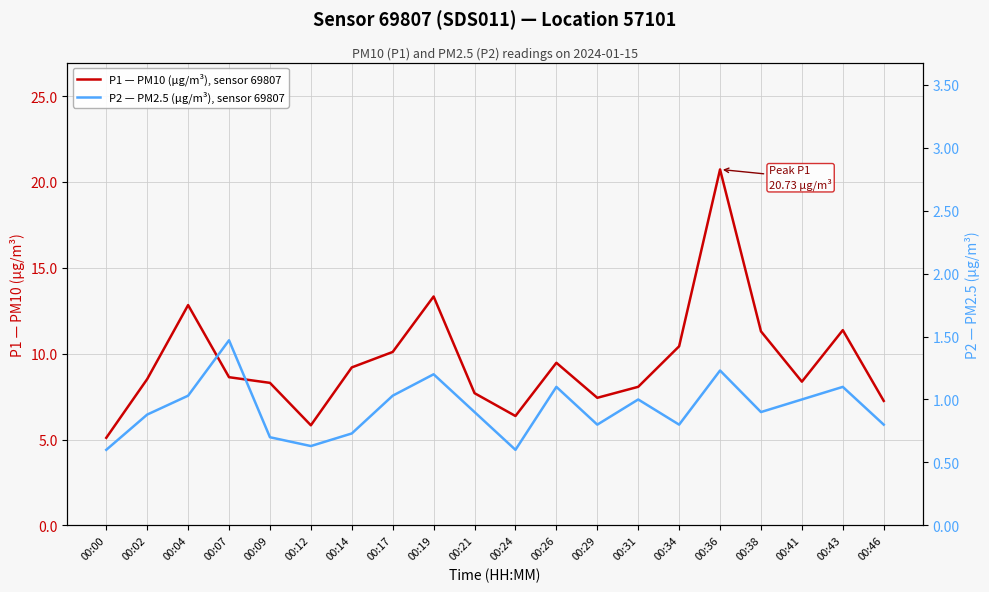

True or false: P2 — PM2.5 (µg/m³), sensor 69807 has more than 2 interior local peaks.

True